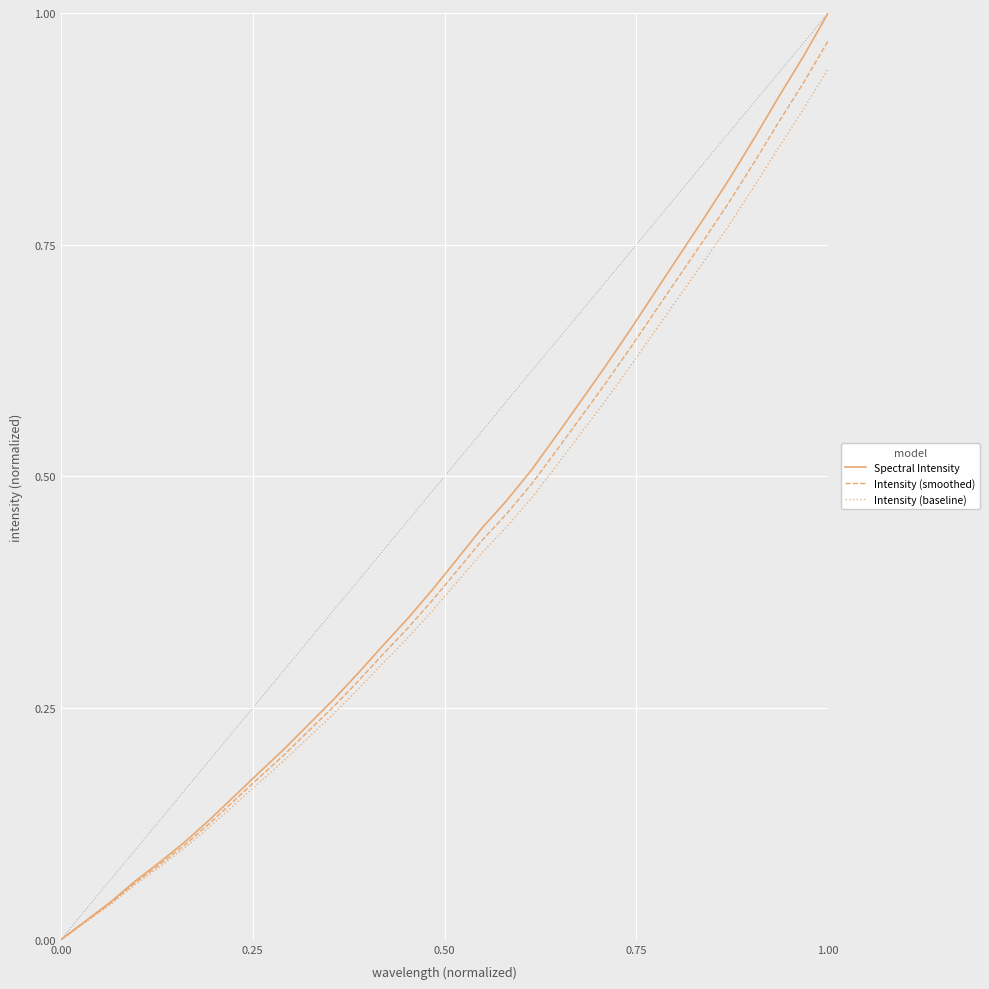

Which series has the largest range (max minus min)?

Spectral Intensity